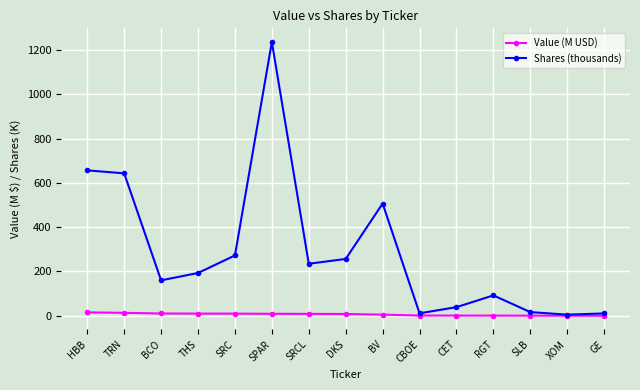

What is the difference between the maximum and minimum values in the Value (M USD) series?

15.3